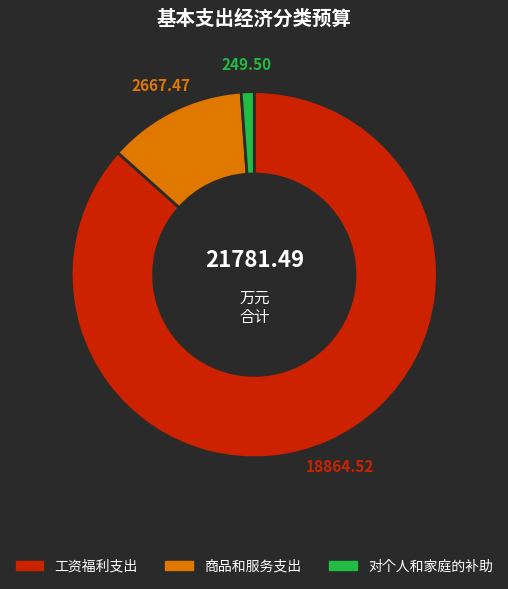

Which slice is the largest?

工资福利支出